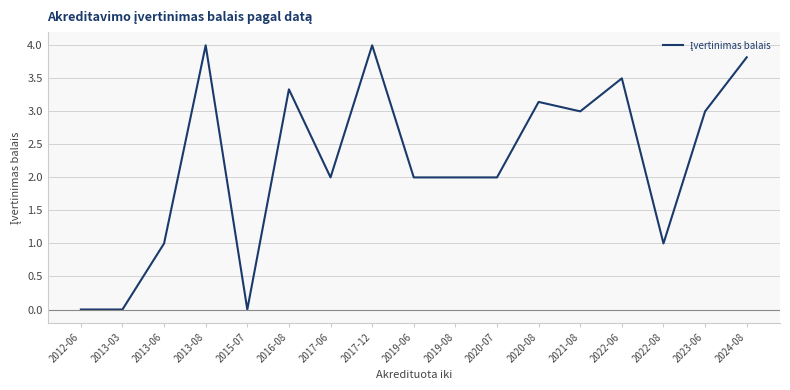

Which has a higher value, 2020-08 or 2013-08?

2013-08